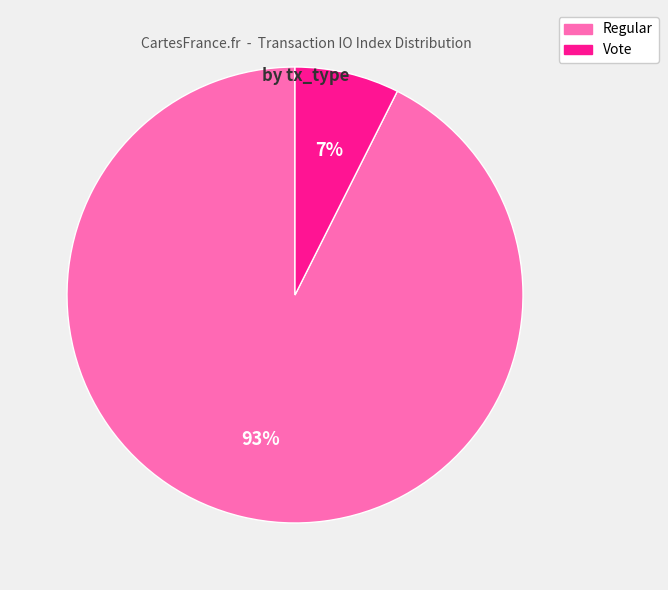

What is the ratio of the value at Vote to the value at Regular?

0.1